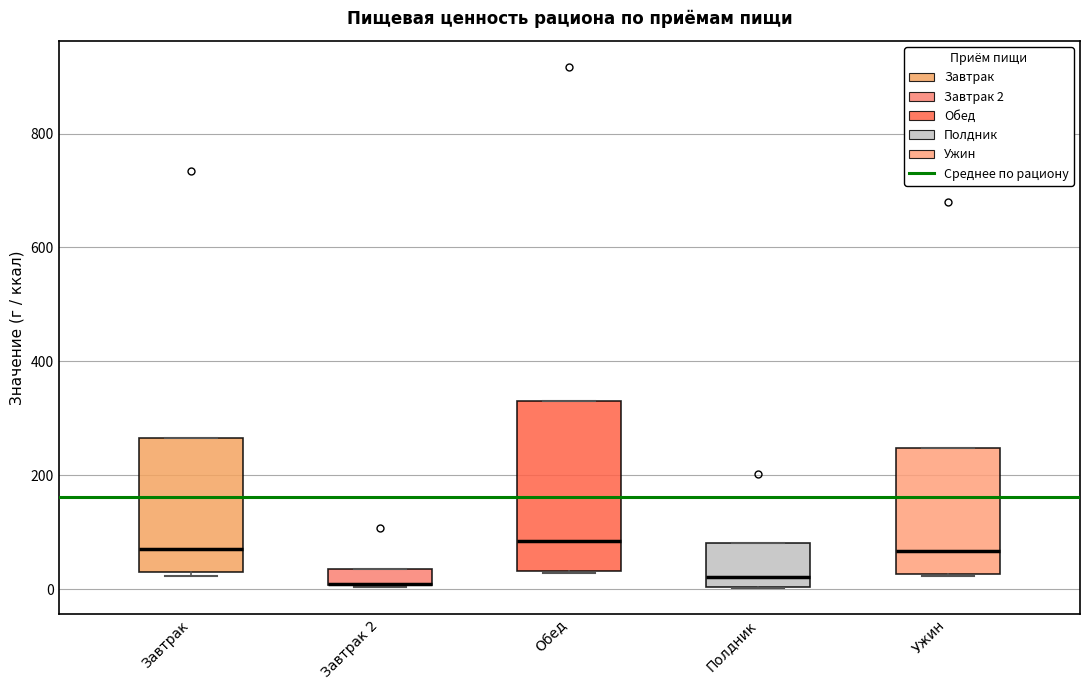

Comparing the boxes themselves (not the whiskers), which one is the tallest?

Обед